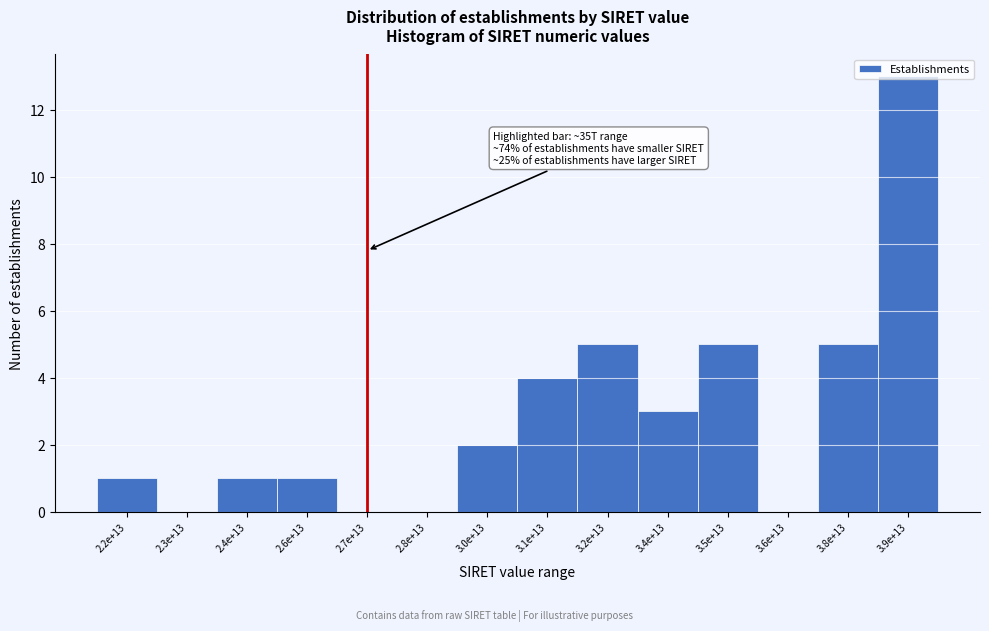

Approximately how many times larger is the value at 3.5e+13 compared to 3.4e+13?

1.7